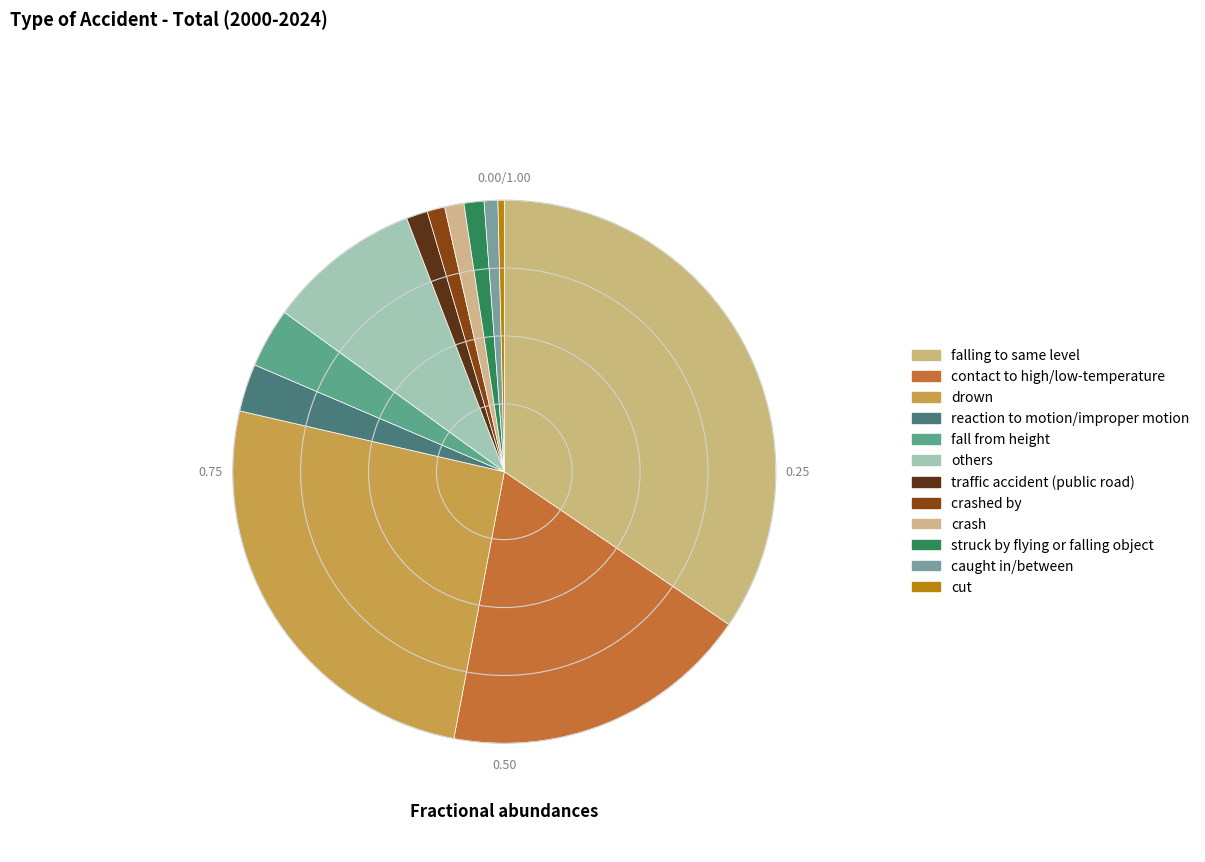

Does traffic accident (public road) represent more than half of the total?

No